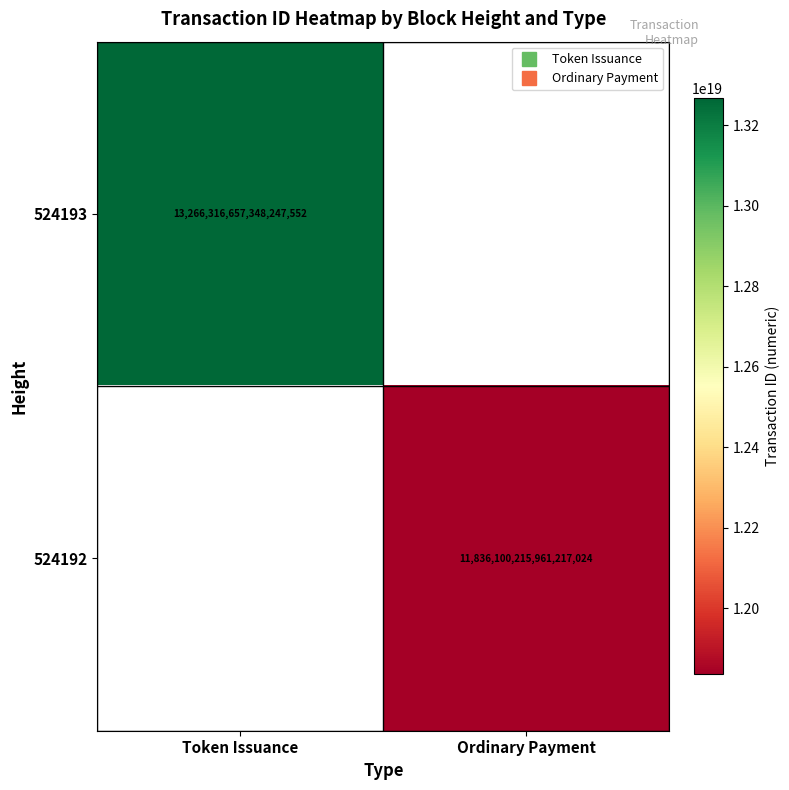

Which label corresponds to the smallest value in the chart?

Ordinary Payment